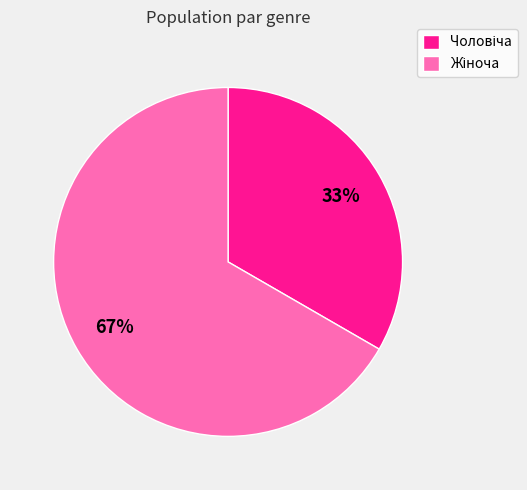

Is there any slice that represents more than half of the pie?

Yes